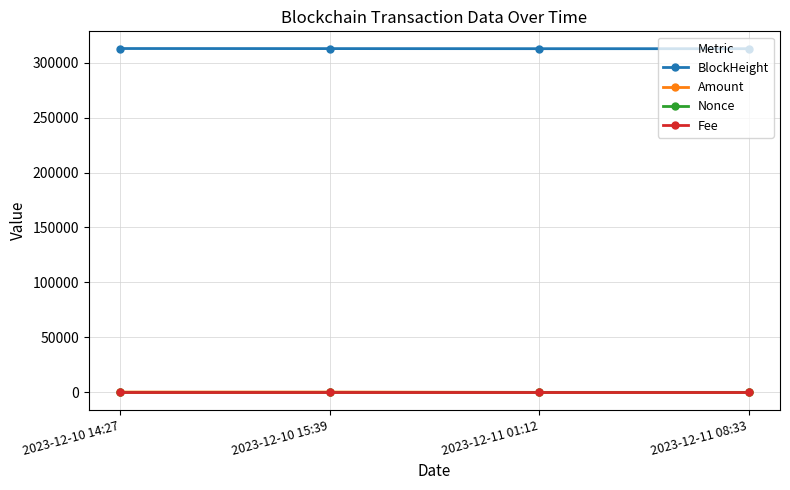

The value of BlockHeight at 2023-12-11 01:12 is 312665.0. True or false?

True